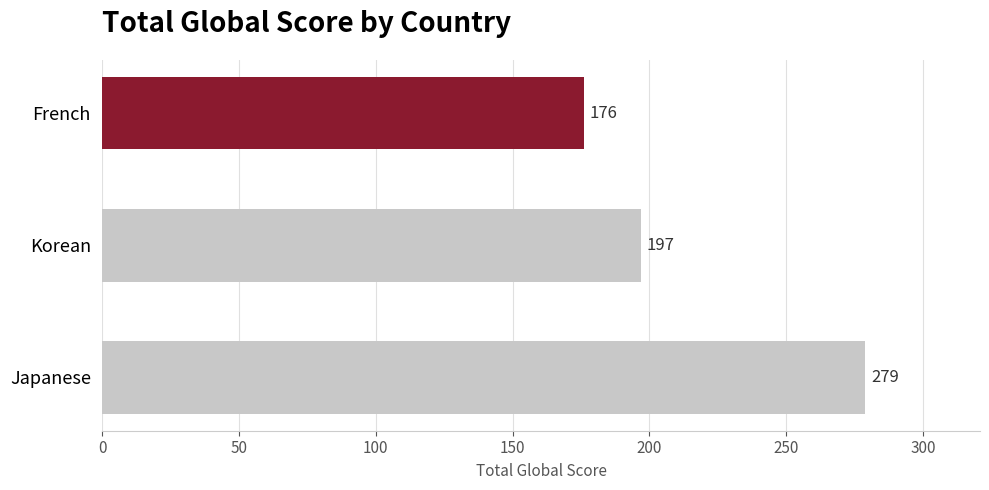

True or false: the data shows 266 at French.

False